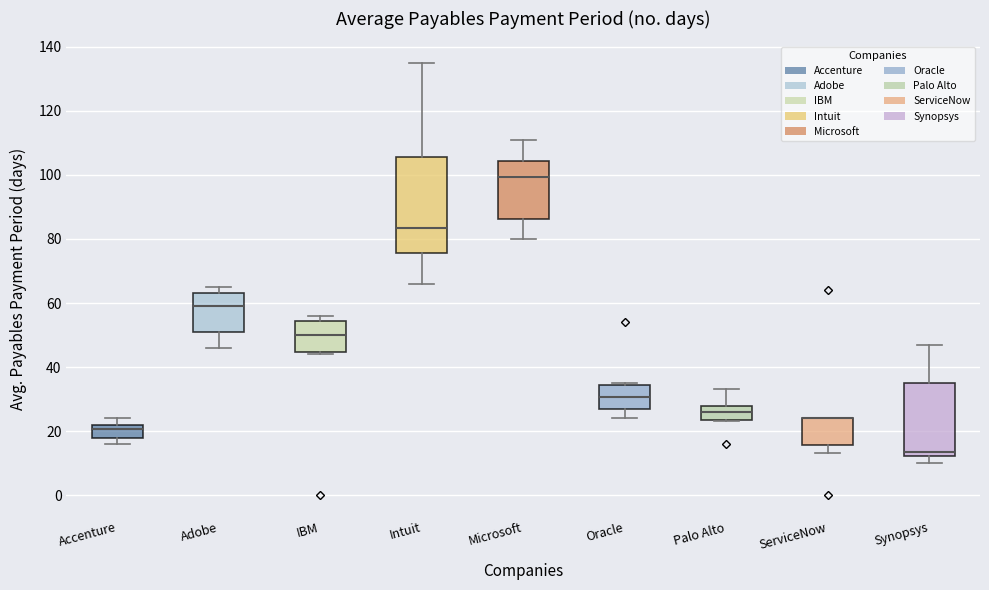

Reading left to right, read every box against the y-axis: the position of its median line, the range the box covers, and the ends of its whiskers. The values are not printed on the chart, so give them approximately, as read against the axis.

Accenture: median 20, box 18 to 22, whiskers 16 to 24
Adobe: median 60, box 52 to 64, whiskers 46 to 66
IBM: median 50, box 44 to 54, whiskers 44 (just below the box's lower edge) to 56
Intuit: median 84, box 76 to 106, whiskers 66 to 136
Microsoft: median 100, box 86 to 104, whiskers 80 to 112
Oracle: median 30, box 26 to 34, whiskers 24 to 36
Palo Alto: median 26, box 24 to 28, whiskers 24 to 34
ServiceNow: median 24 (drawn on the box's upper edge), box 16 to 24, whiskers 14 to 24
Synopsys: median 14, box 12 to 36, whiskers 10 to 48